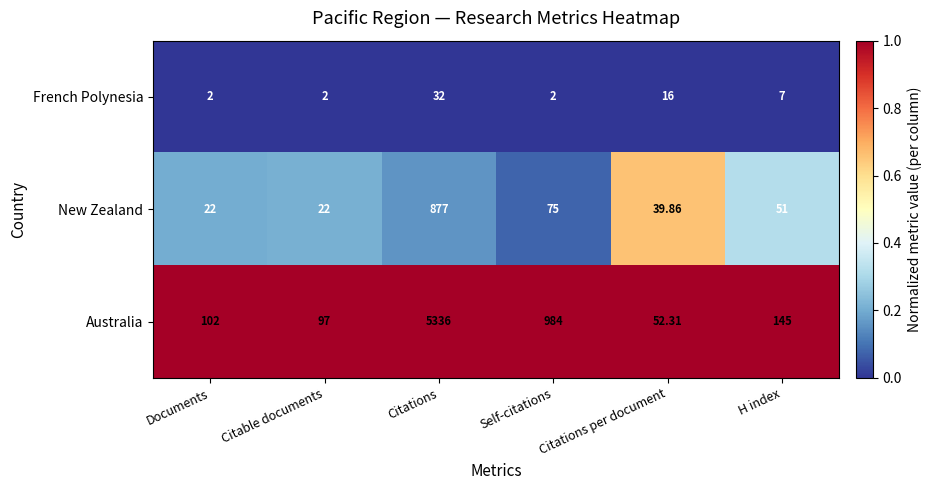

List the series in order of their overall mean, highest first.

Australia, New Zealand, French Polynesia